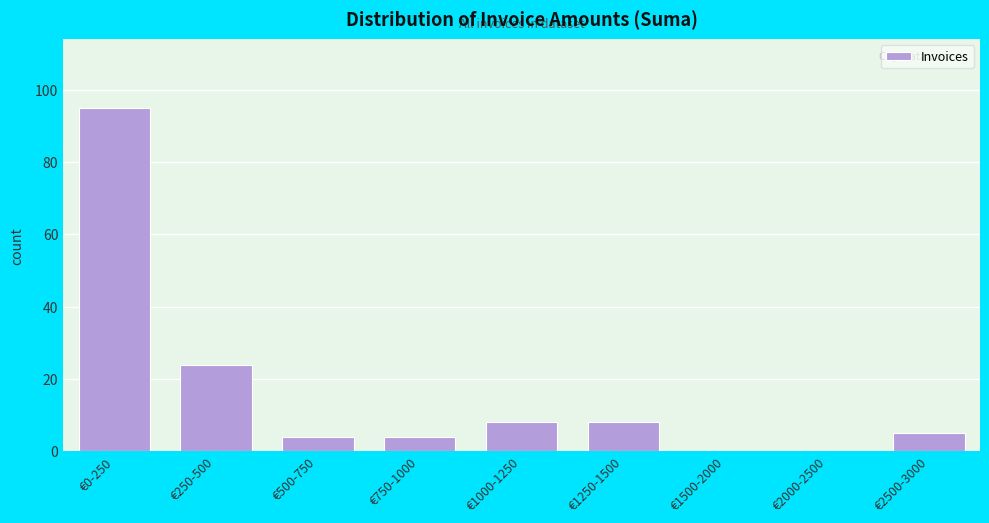

Reading right to left, transcribe all the data shown in this chart.

€2500-3000=5	€2000-2500=0	€1500-2000=0	€1250-1500=8	€1000-1250=8	€750-1000=4	€500-750=4	€250-500=24	€0-250=95